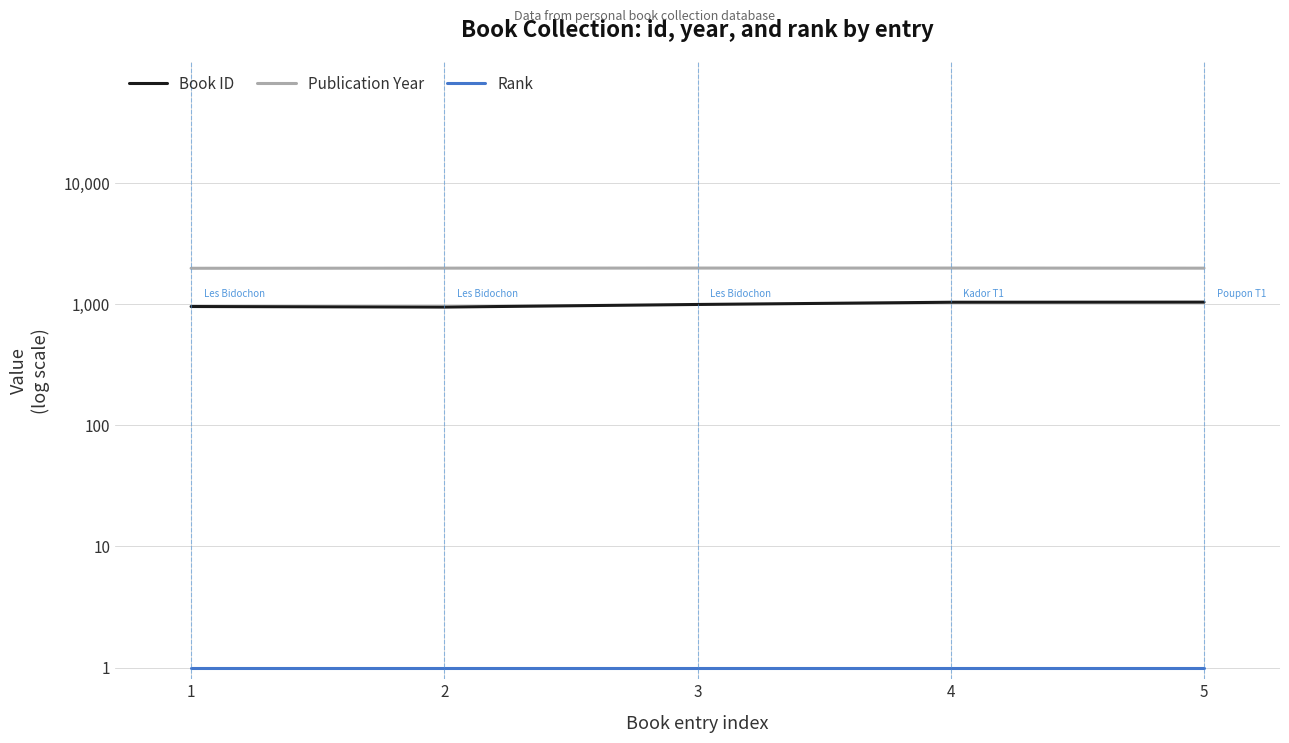

How many interior local valleys does the Book ID series have?

1